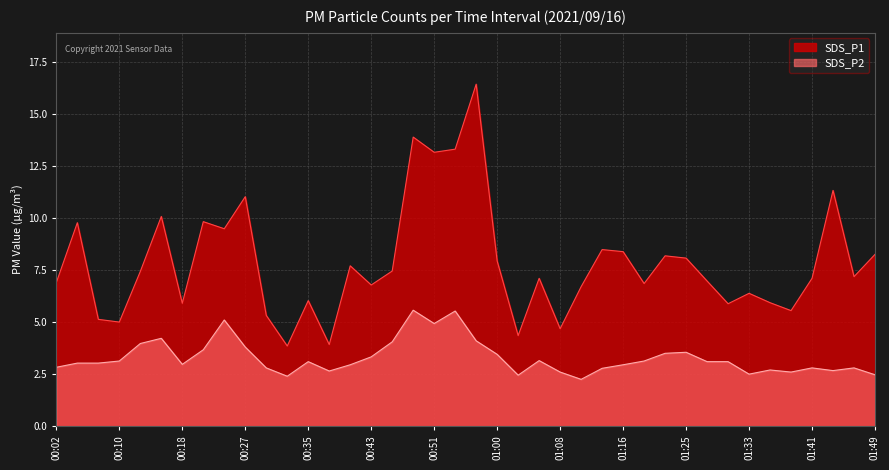

How many lines are shown in the chart?

2